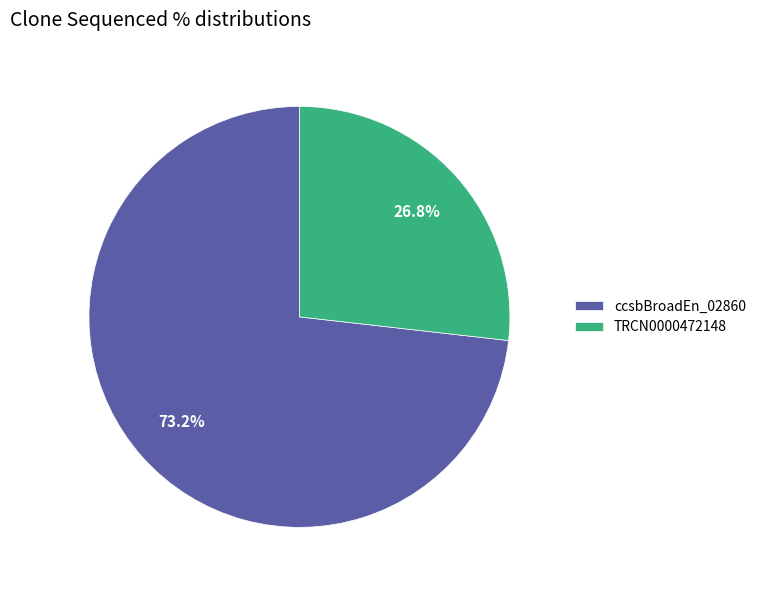

What is the ratio of the value at TRCN0000472148 to the value at ccsbBroadEn_02860?

0.4